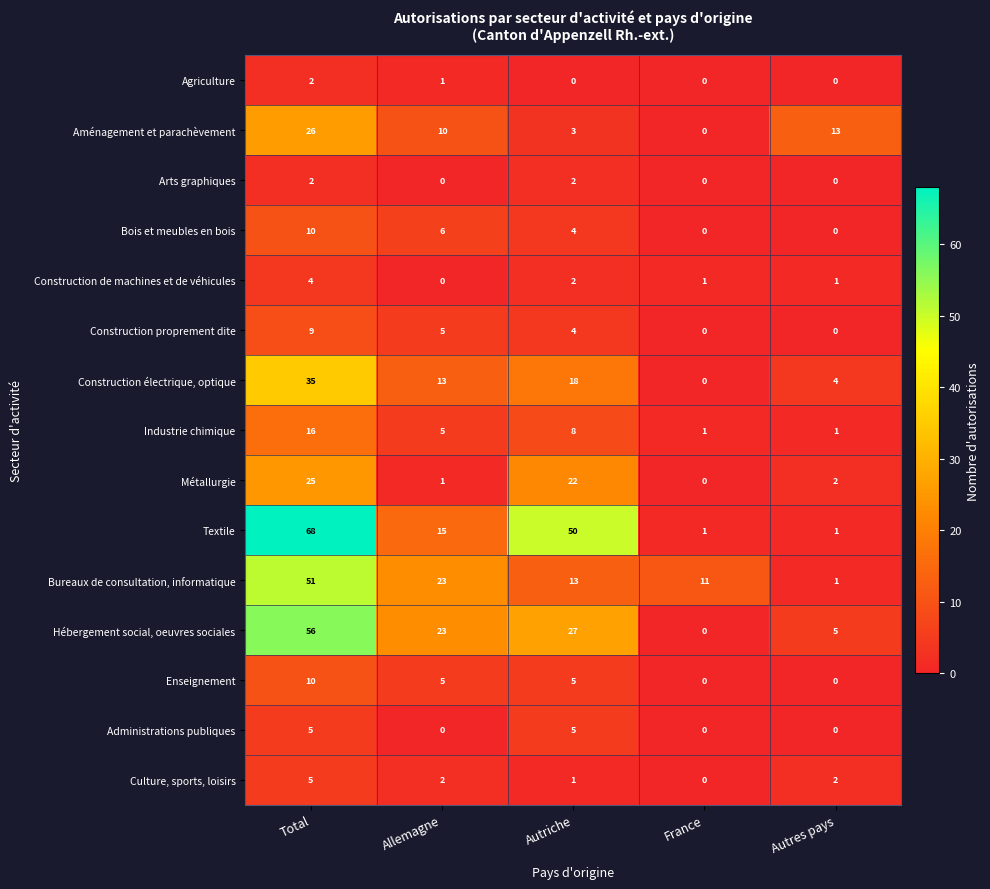

True or false: Culture, sports, loisirs has a value of 0 at Autriche.

False